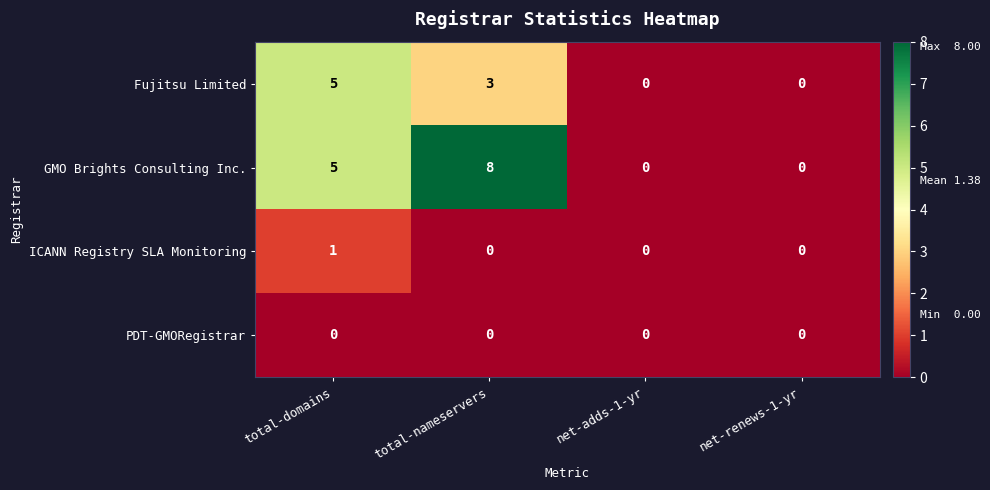

Rank the series by their maximum value, from highest to lowest.

GMO Brights Consulting Inc., Fujitsu Limited, ICANN Registry SLA Monitoring, PDT-GMORegistrar